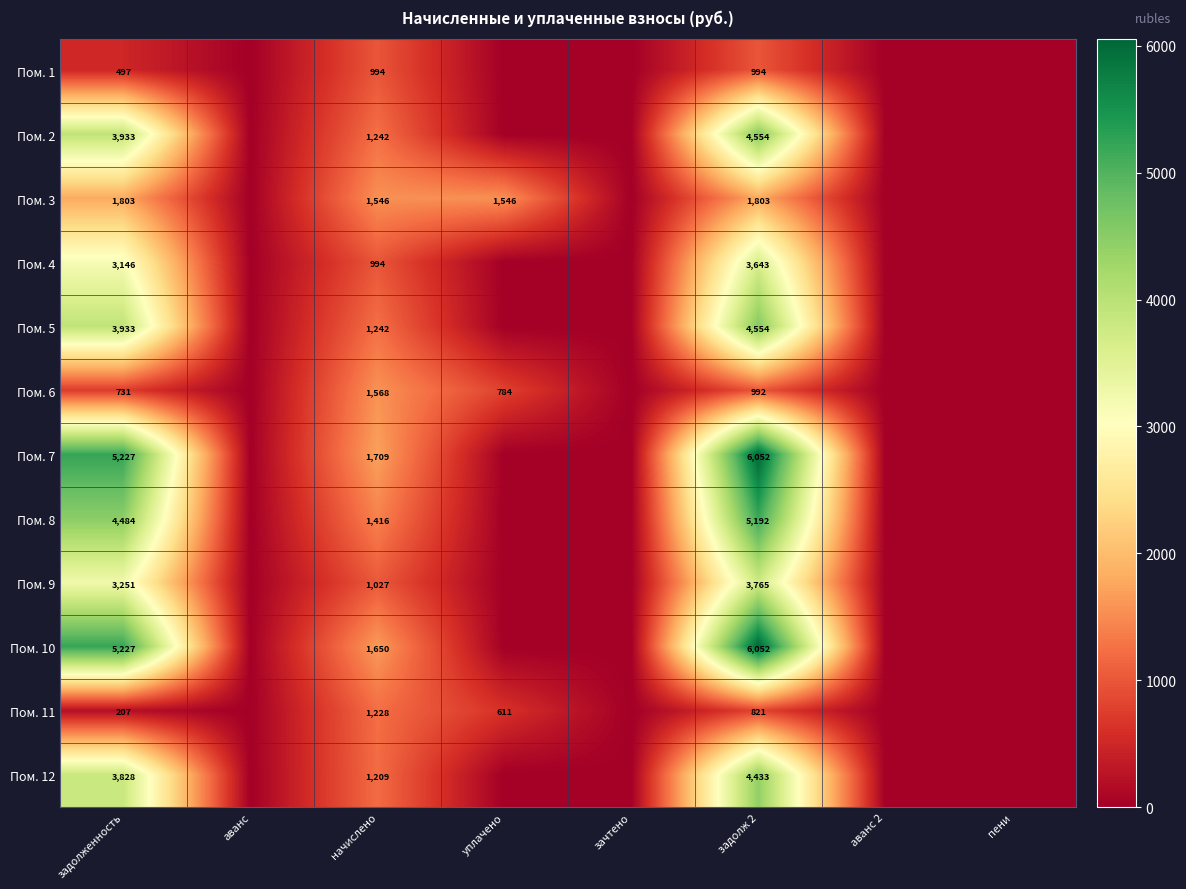

What is the total value across all series at задолженность?

36267